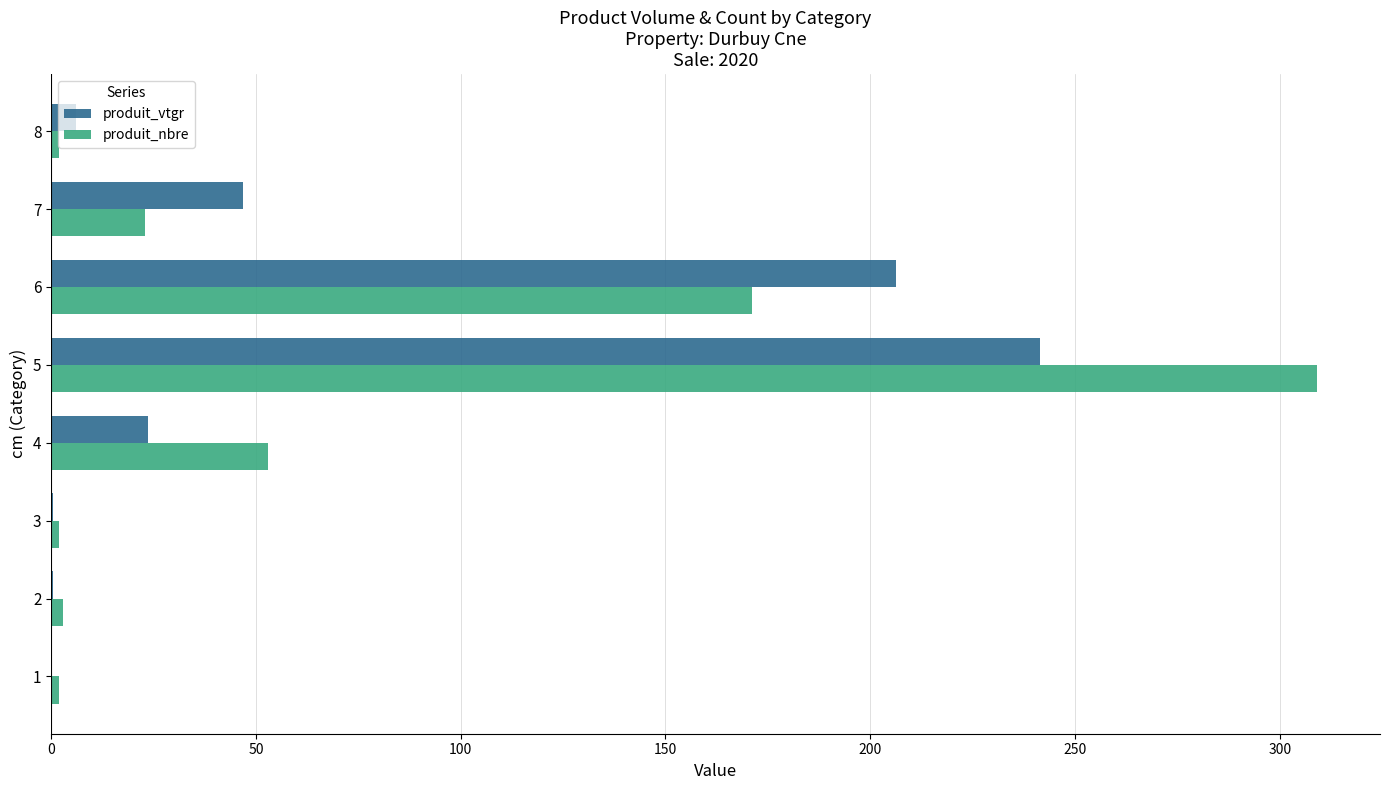

True or false: produit_vtgr has a value of 6.2 at 8.

True